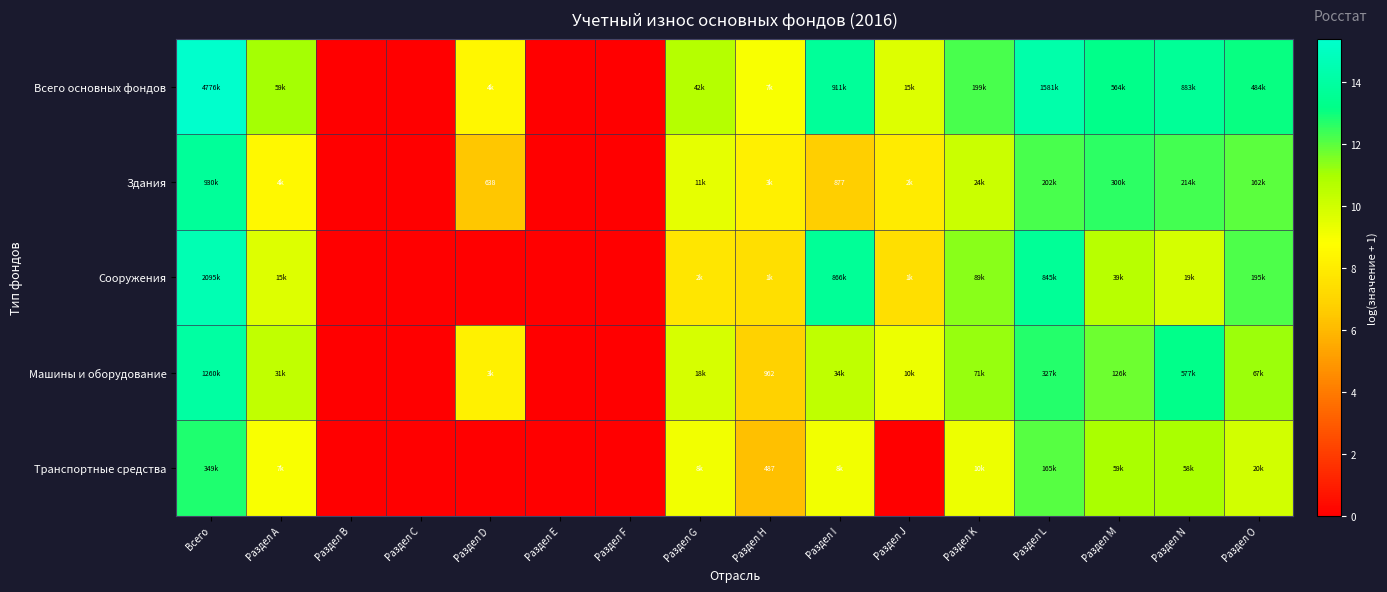

What is the maximum value shown in the chart?

15.4